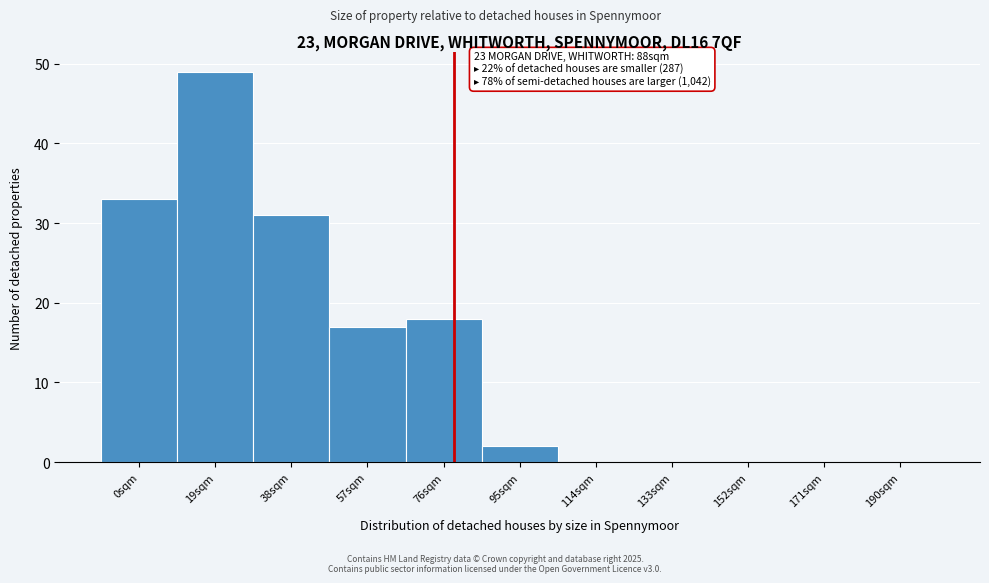

Reading left to right, transcribe all the data shown in this chart.

0sqm=33	19sqm=49	38sqm=31	57sqm=17	76sqm=18	95sqm=2	114sqm=0	133sqm=0	152sqm=0	171sqm=0	190sqm=0